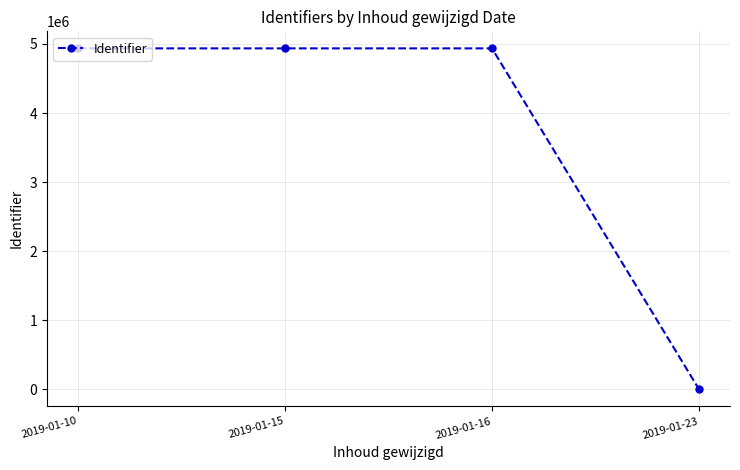

What is the ratio of the value at 2019-01-10 to the value at 2019-01-16?

1.0